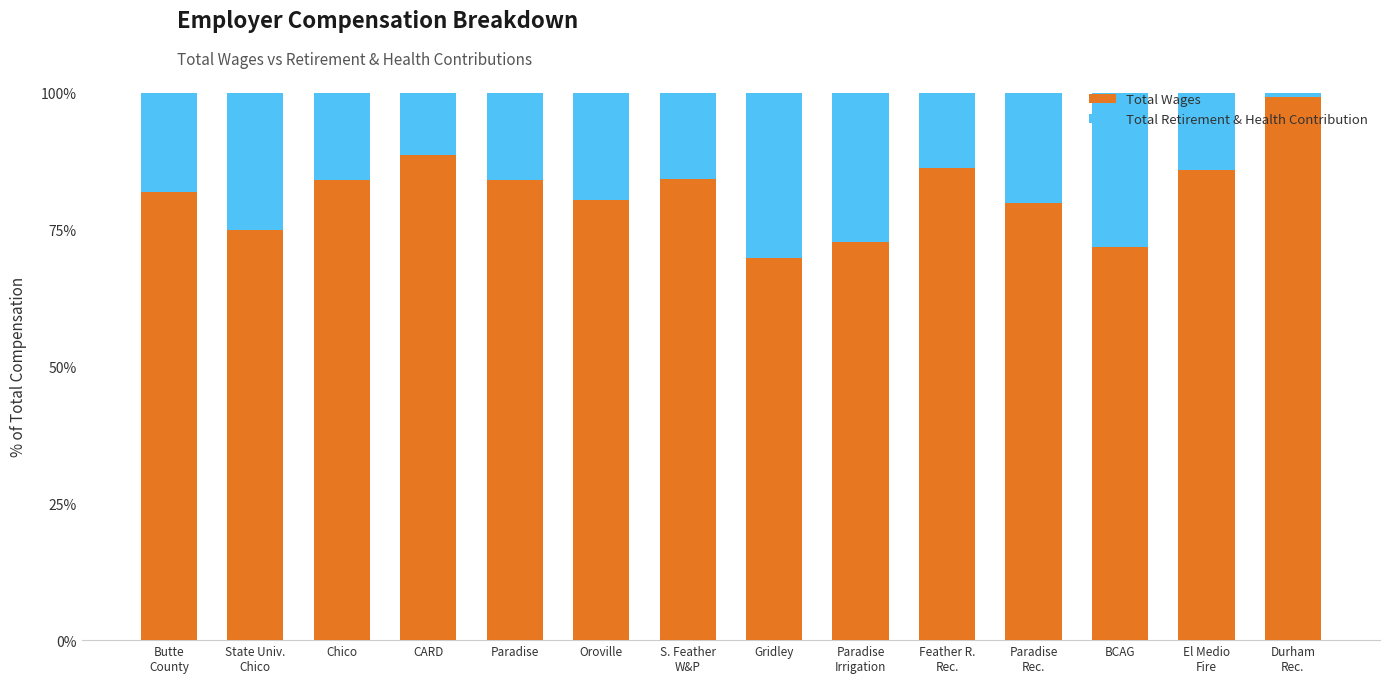

What is the highest value of the Total Wages series?

99.2